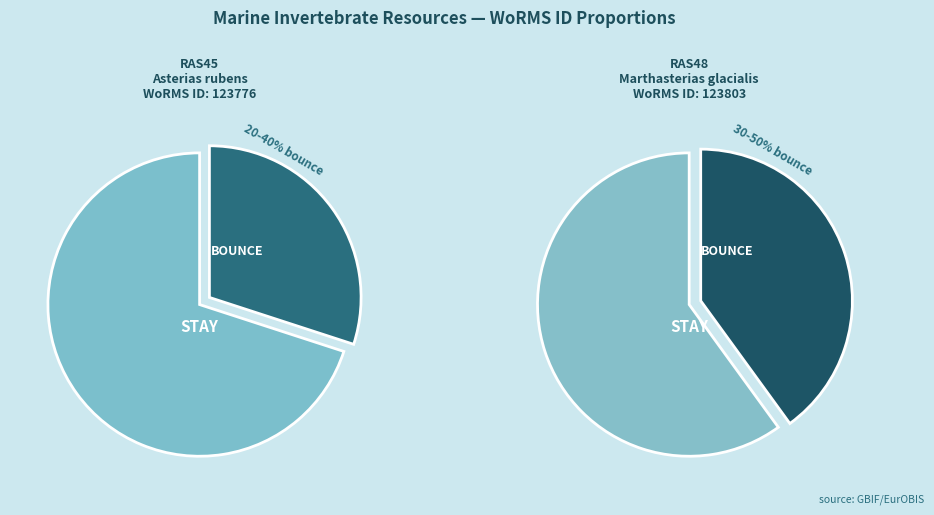

Does RAS45 account for over 50% of the chart?

No